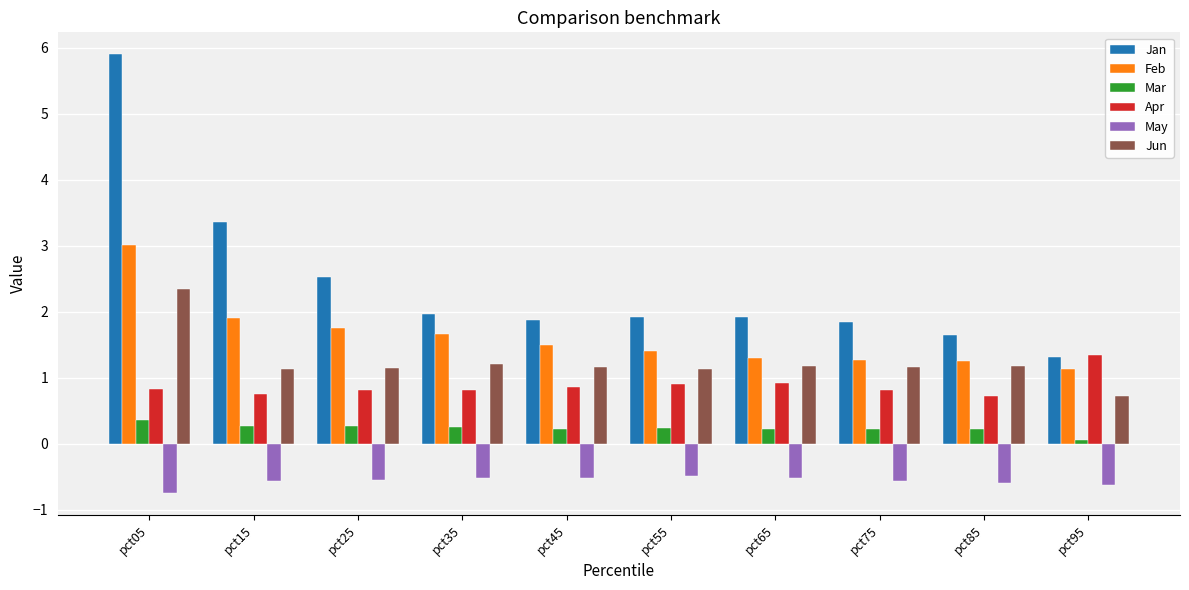

What is the value of the Mar bar at the 1st from the left?

0.4